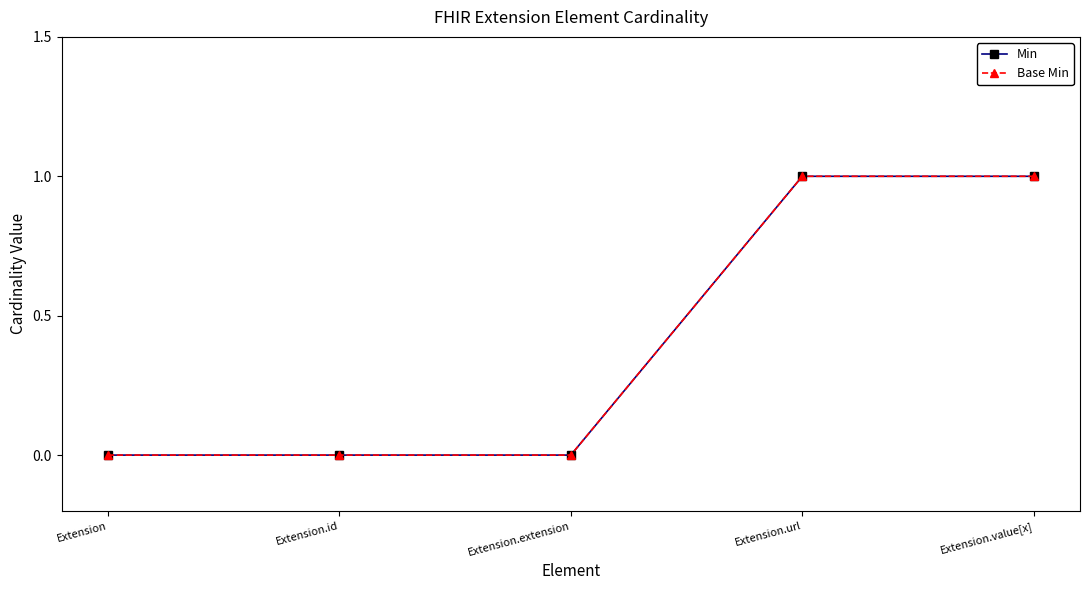

List the series in order of their peak value, lowest first.

Min, Base Min